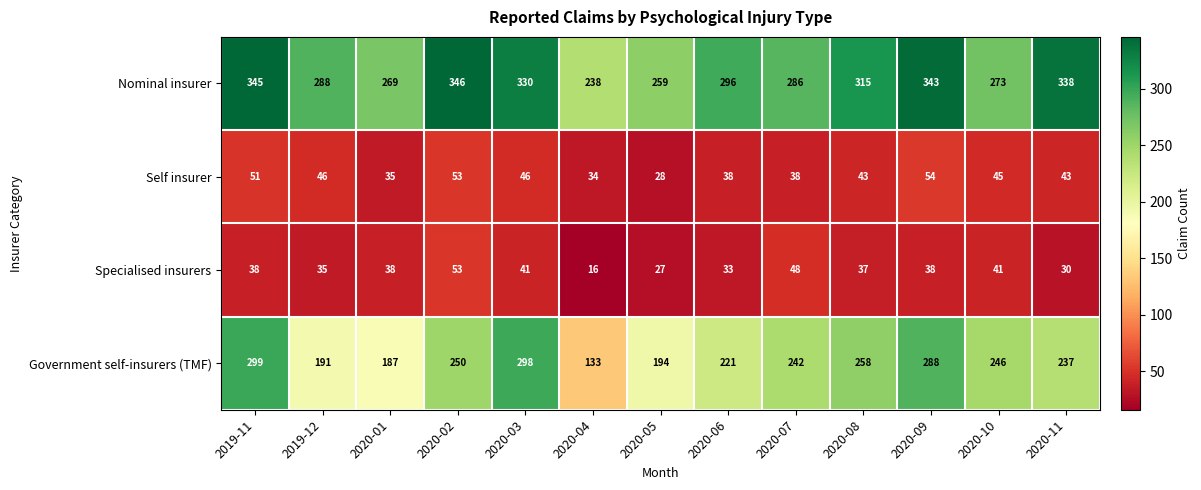

What value does the Government self-insurers (TMF) series have at 2019-12, to the nearest 10?

190